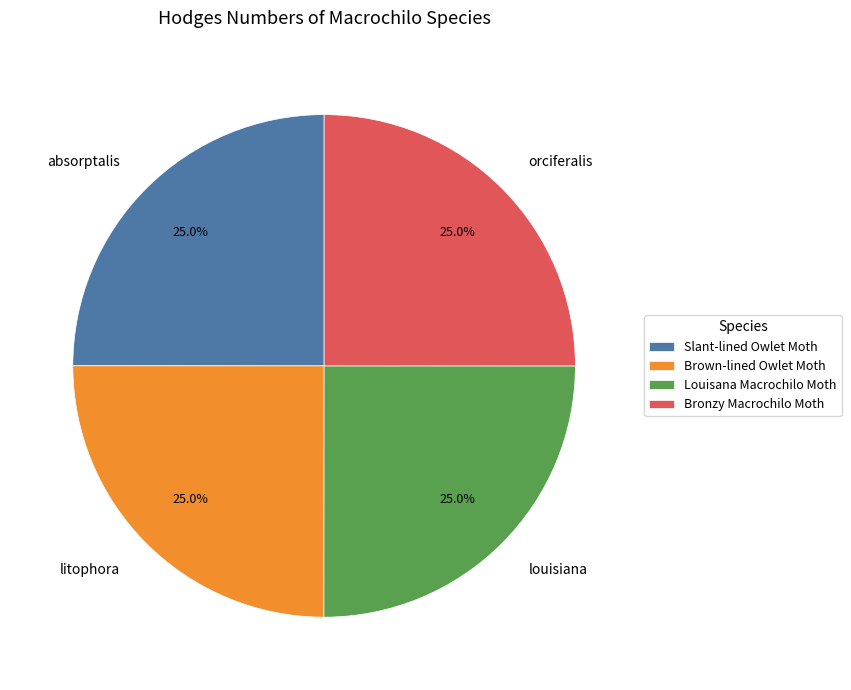

To the nearest percent, what is the combined percentage of orciferalis and louisiana?

50%